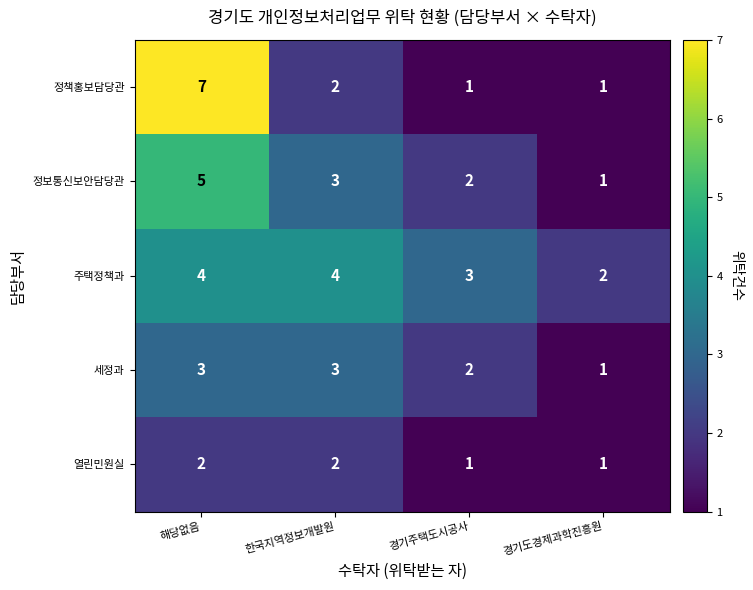

Count the 정보통신보안담당관 values in the range 2 to 5.

3